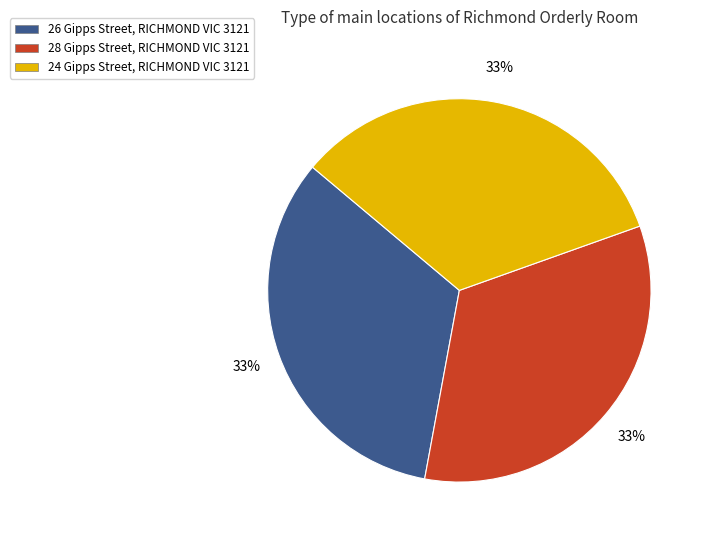

What is the ratio of the value at 24 Gipps Street, RICHMOND VIC 3121 to the value at 26 Gipps Street, RICHMOND VIC 3121?

1.0